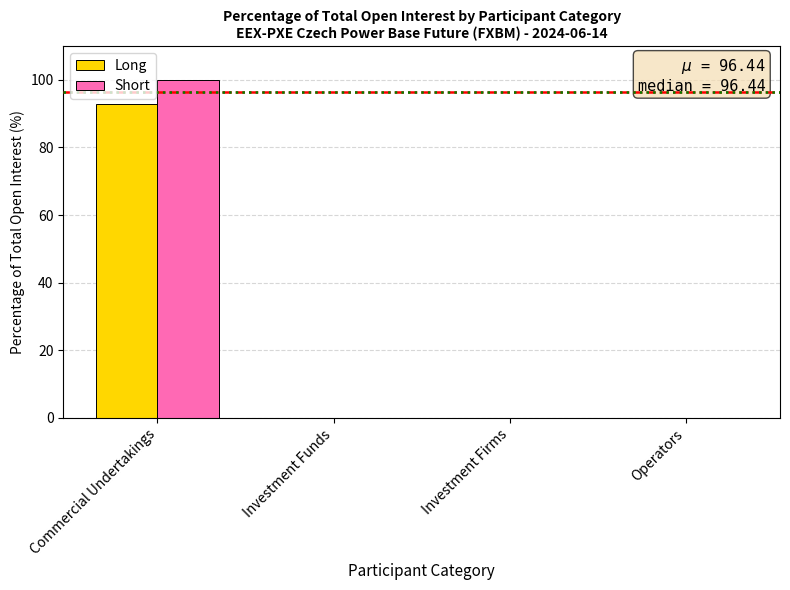

The Short series shows 0.0 at Investment Firms. True or false?

True